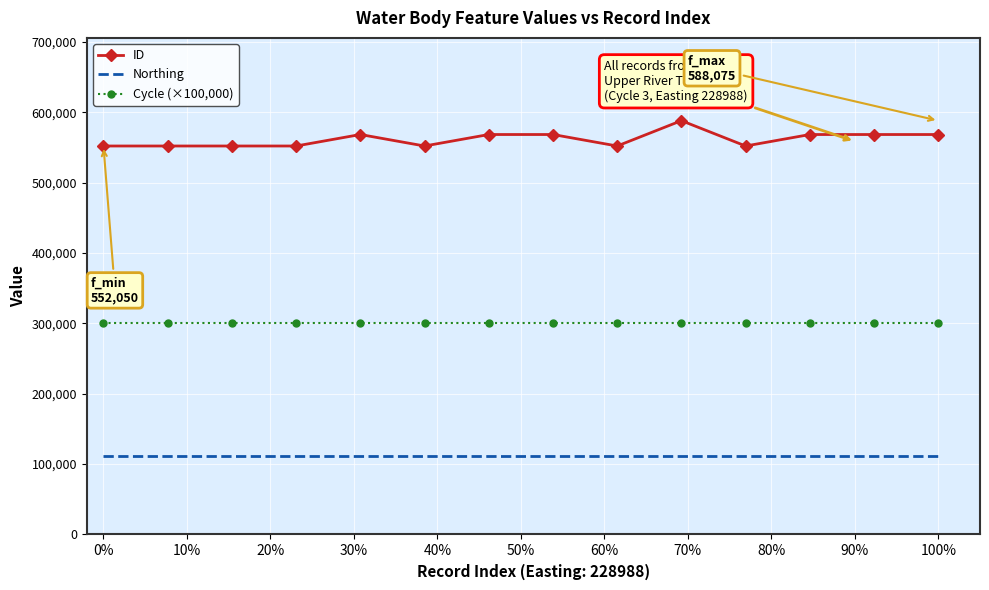

Which series has the largest total across all categories?

ID